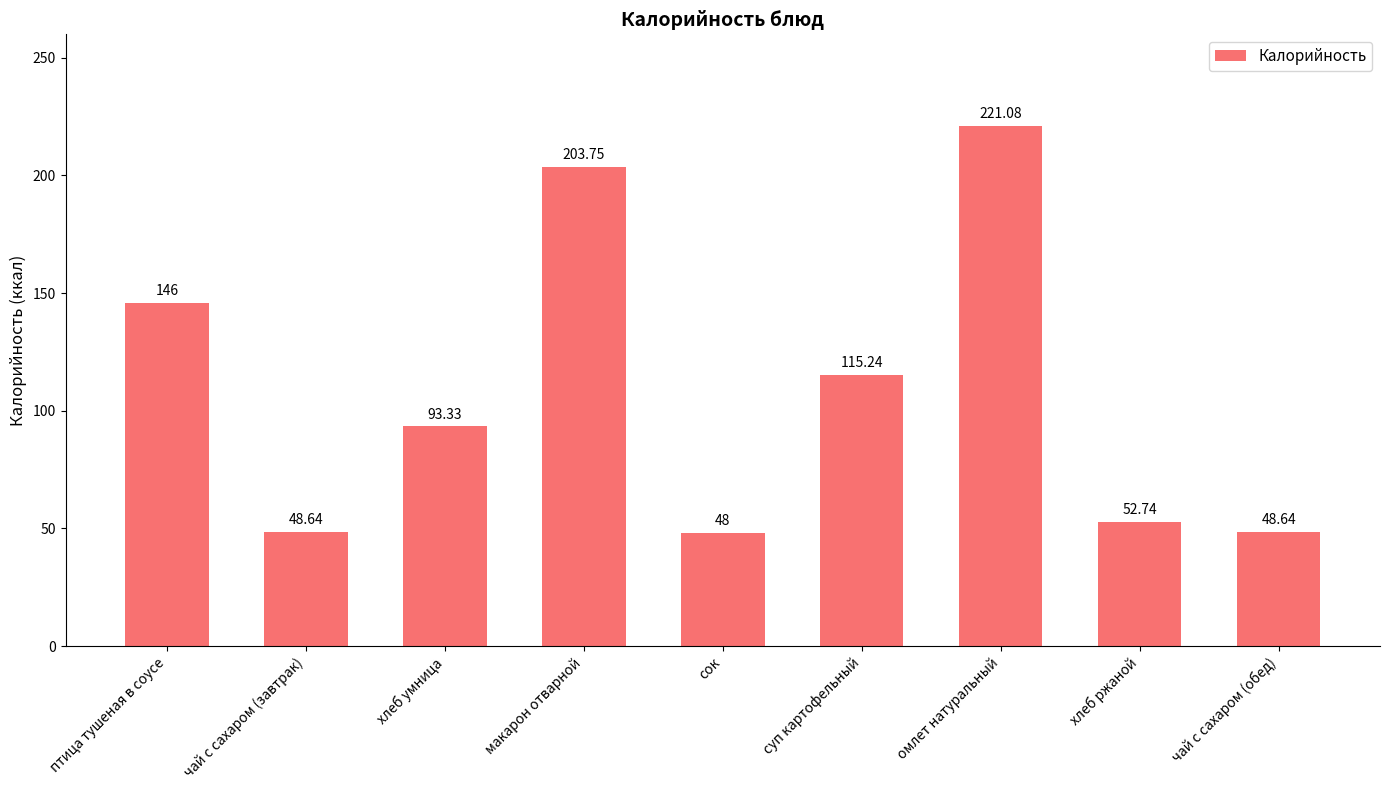

Does the chart contain any negative values?

No